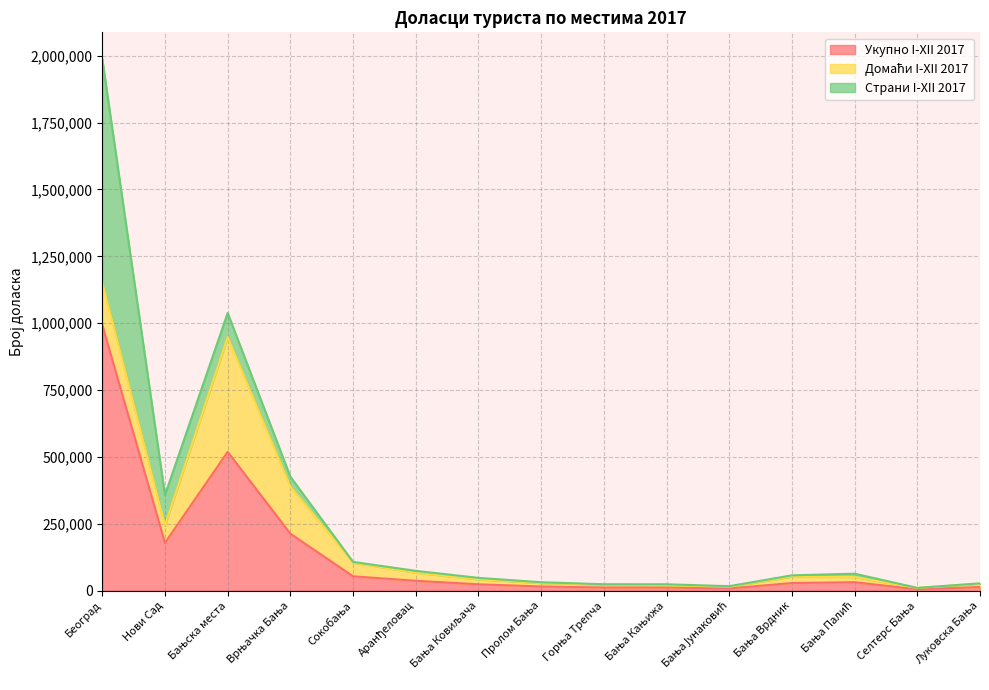

Does the chart have visible grid lines?

Yes